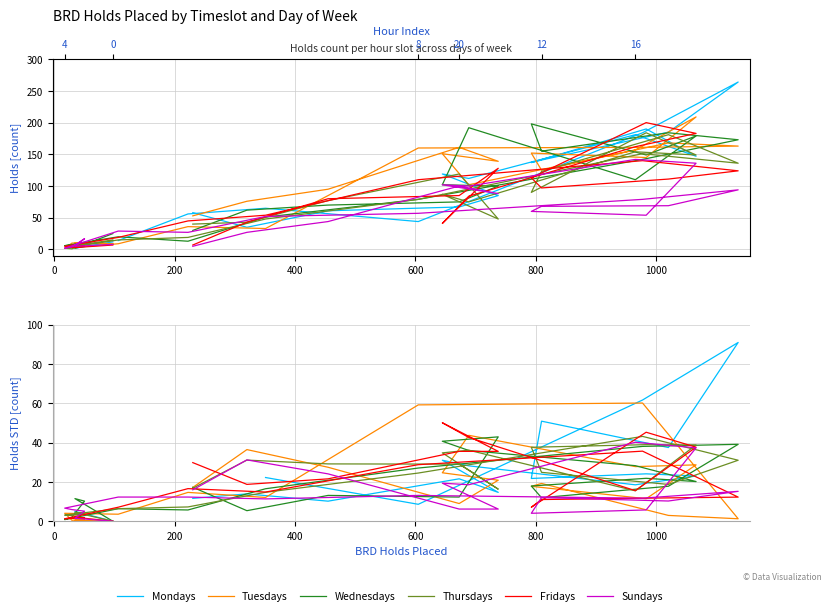

What is the maximum value shown in the chart?

90.9